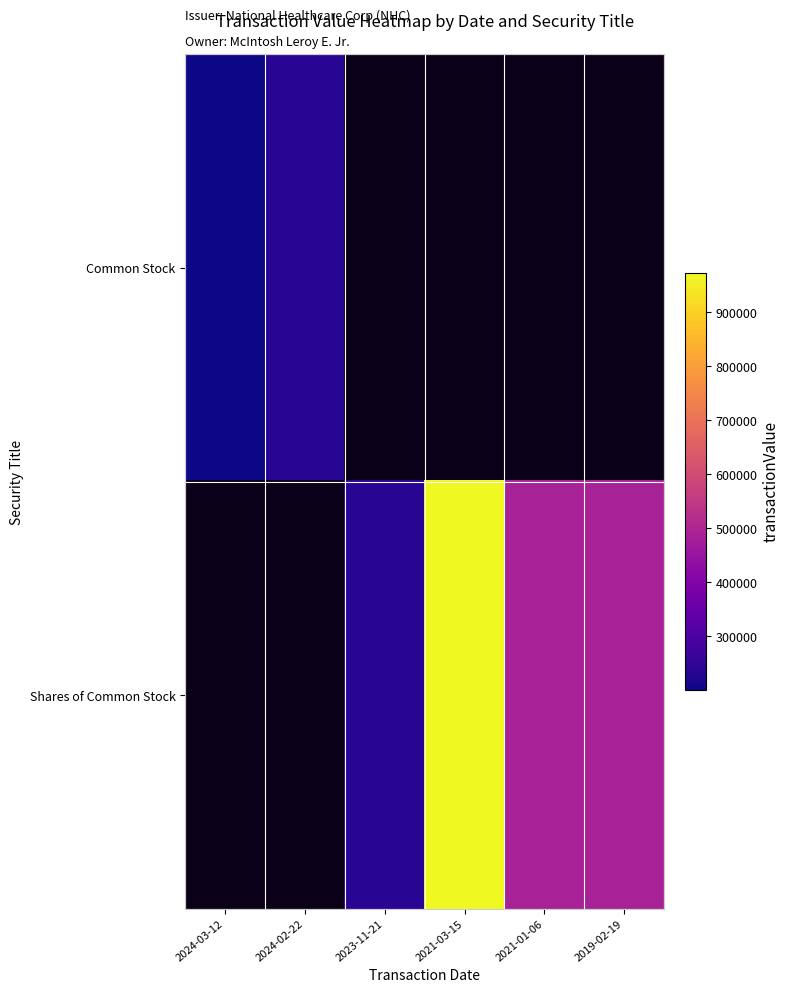

Which has a higher value, 2019-02-19 or 2023-11-21?

2019-02-19